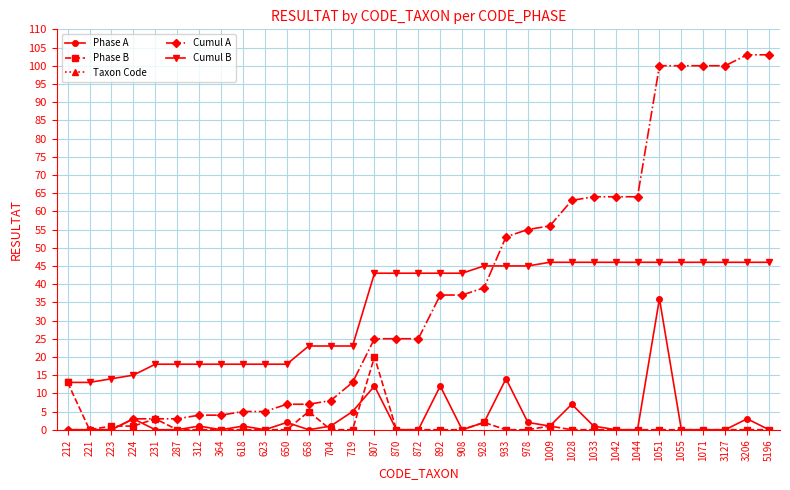

Which label corresponds to the largest value in the chart?

5196